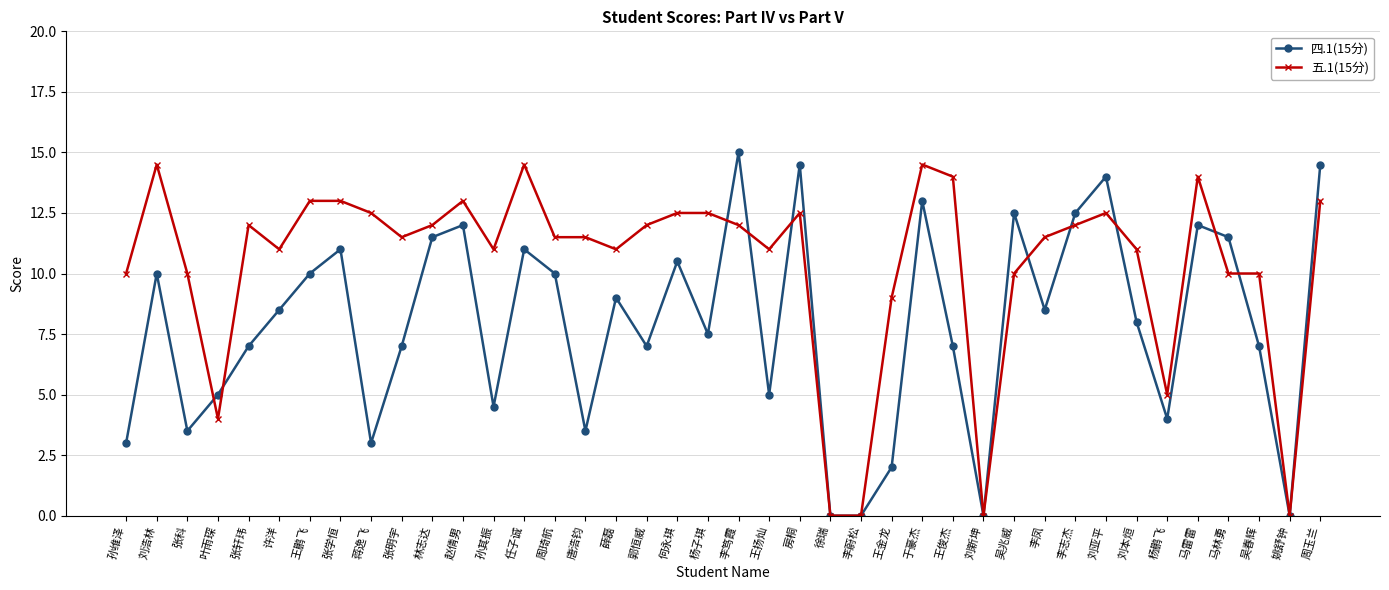

Which series changed the most between 林志达 and 吴春辉?

四.1(15分)